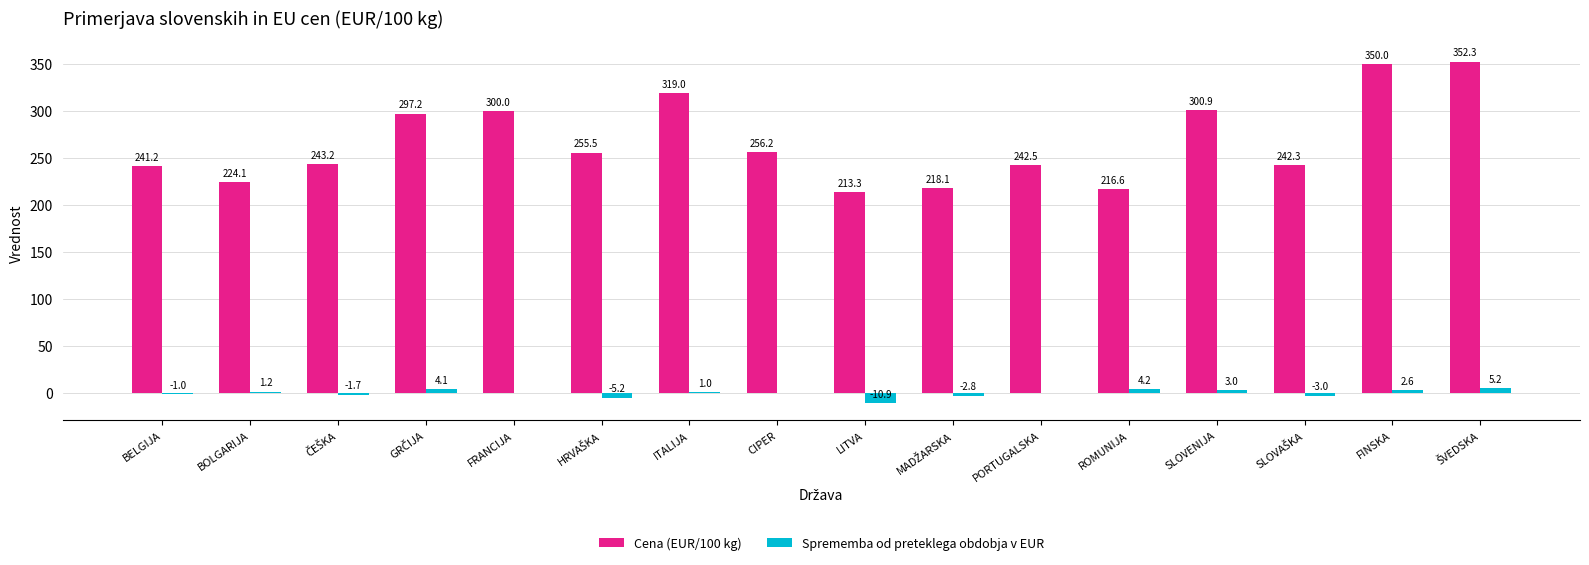

Which series has the widest spread of values?

Cena (EUR/100 kg)